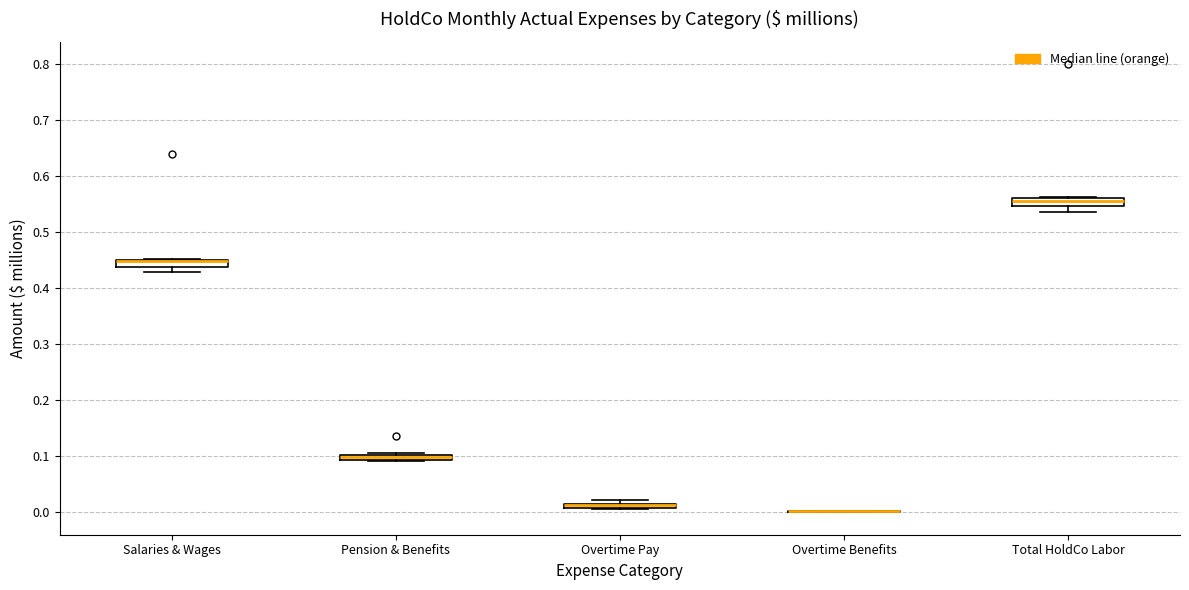

Where is the upper edge of the box for Total HoldCo Labor on the y-axis? The values are not printed on the chart, so give them approximately, as read against the axis.

0.56